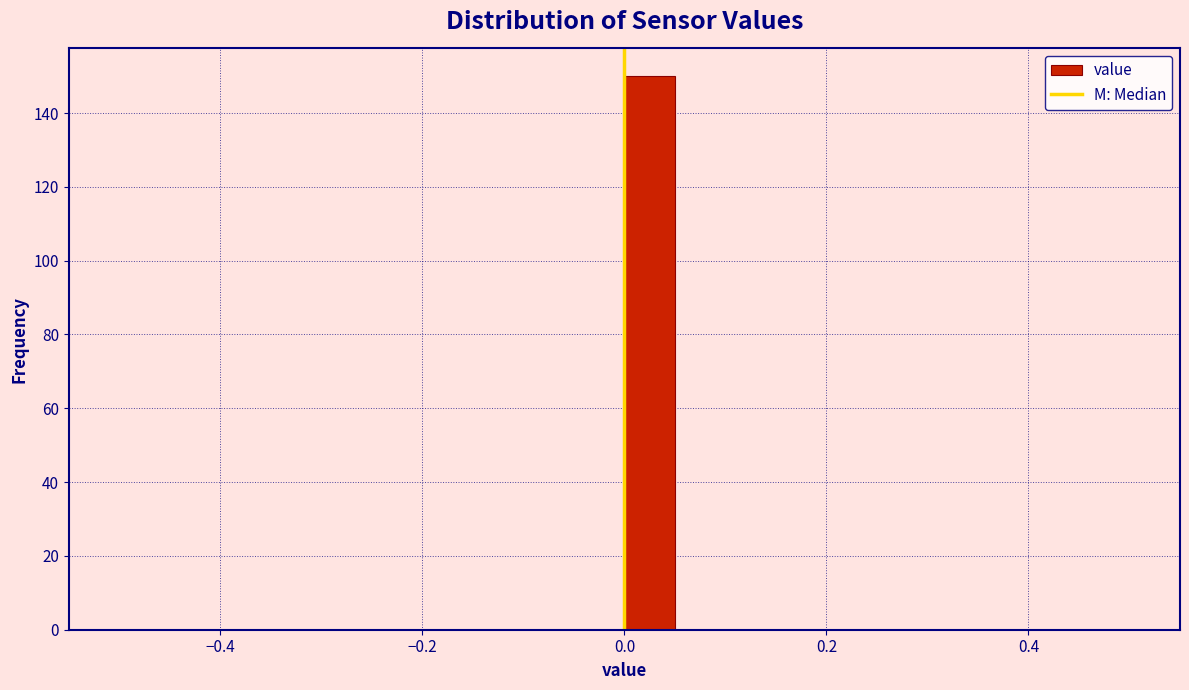

Read against the x-axis, roughly where is the centre of the tallest bar?

0.02